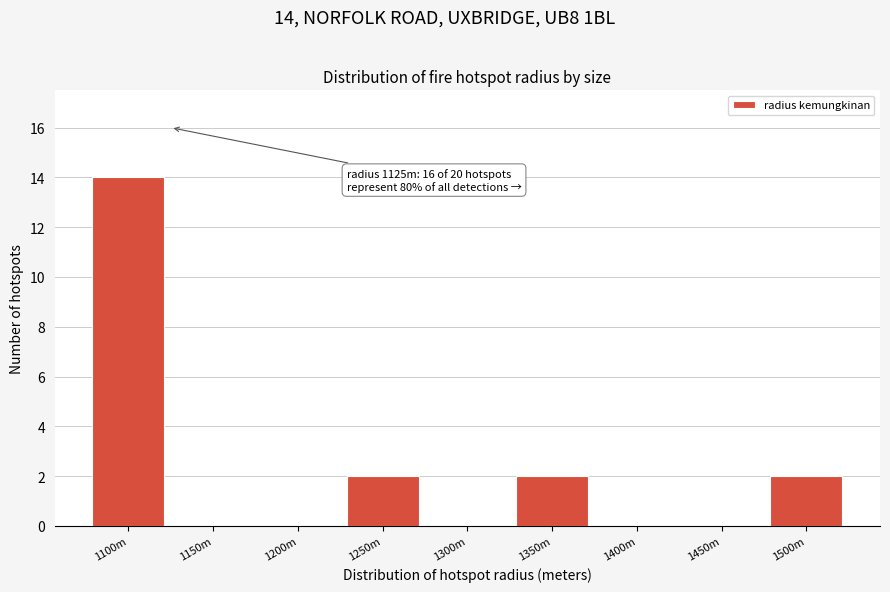

Reading left to right, transcribe all the data shown in this chart.

1100m=14	1150m=0	1200m=0	1250m=2	1300m=0	1350m=2	1400m=0	1450m=0	1500m=2